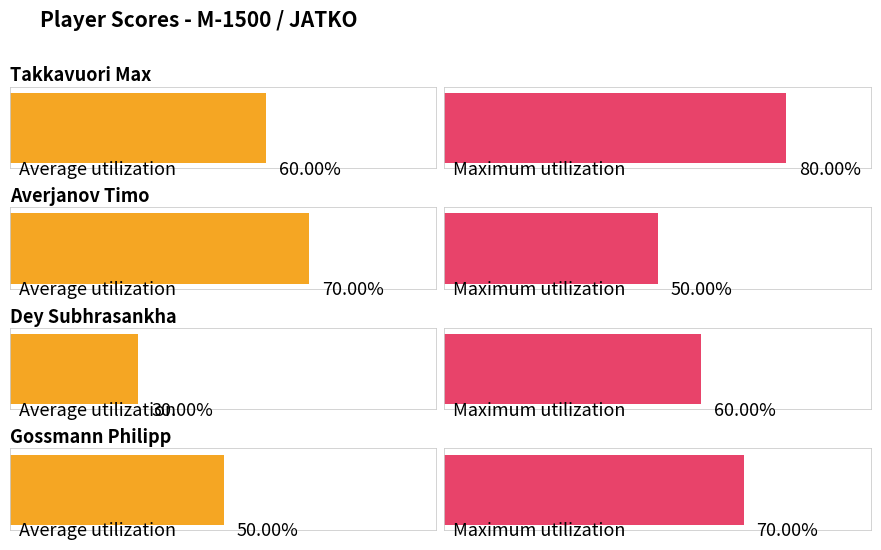

At which label does Maximum utilization first exceed 7?

Takkavuori Max